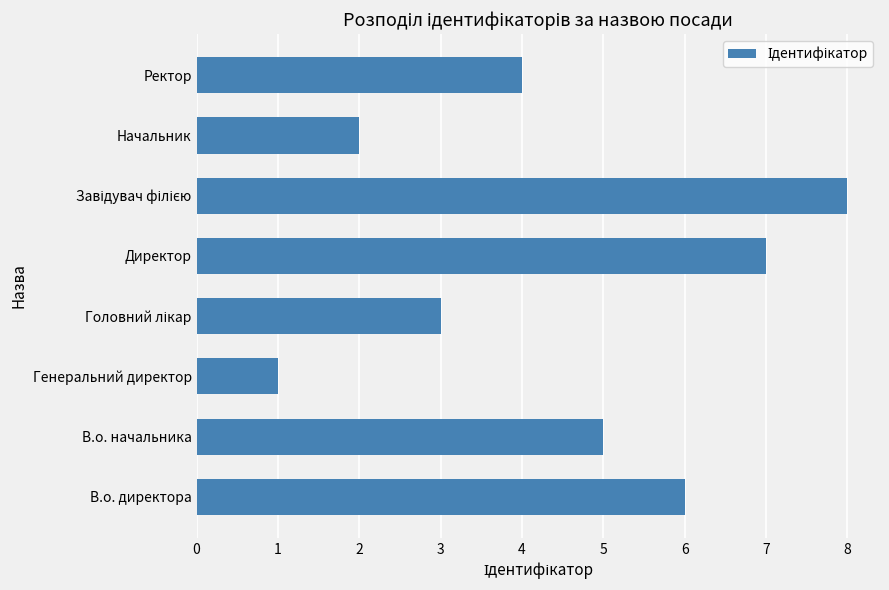

The value at В.о. начальника is 5. True or false?

True